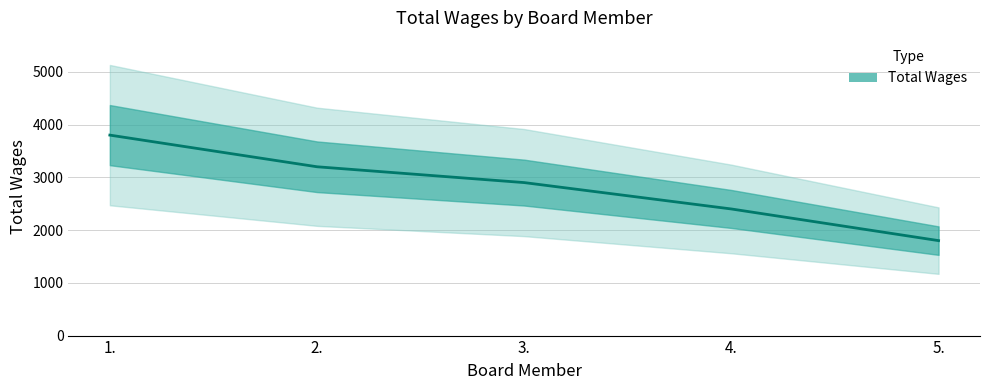

Which label corresponds to the largest value in the chart?

1.